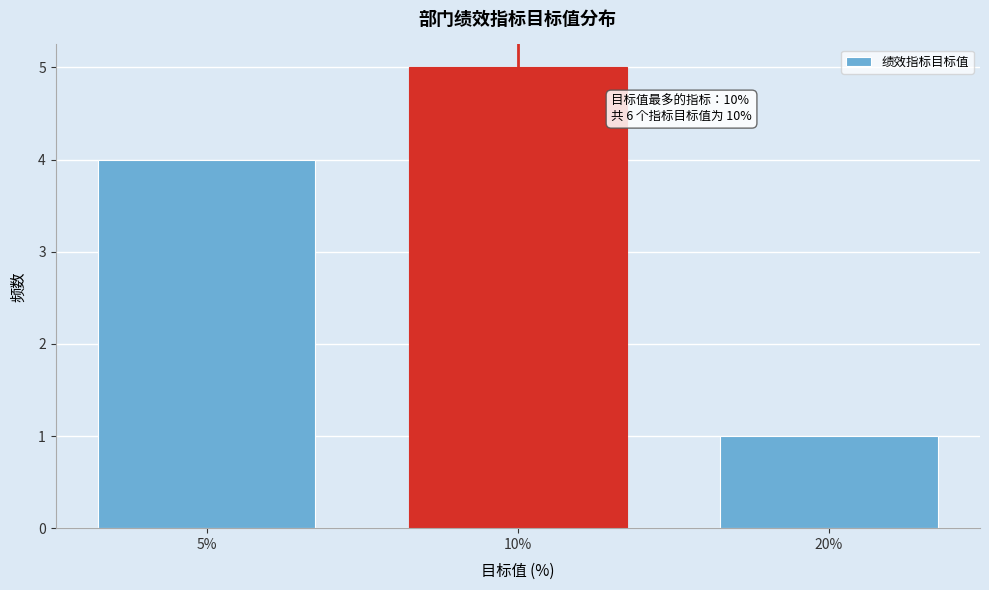

Reading left to right, extract all data points from this chart.

4	5	1